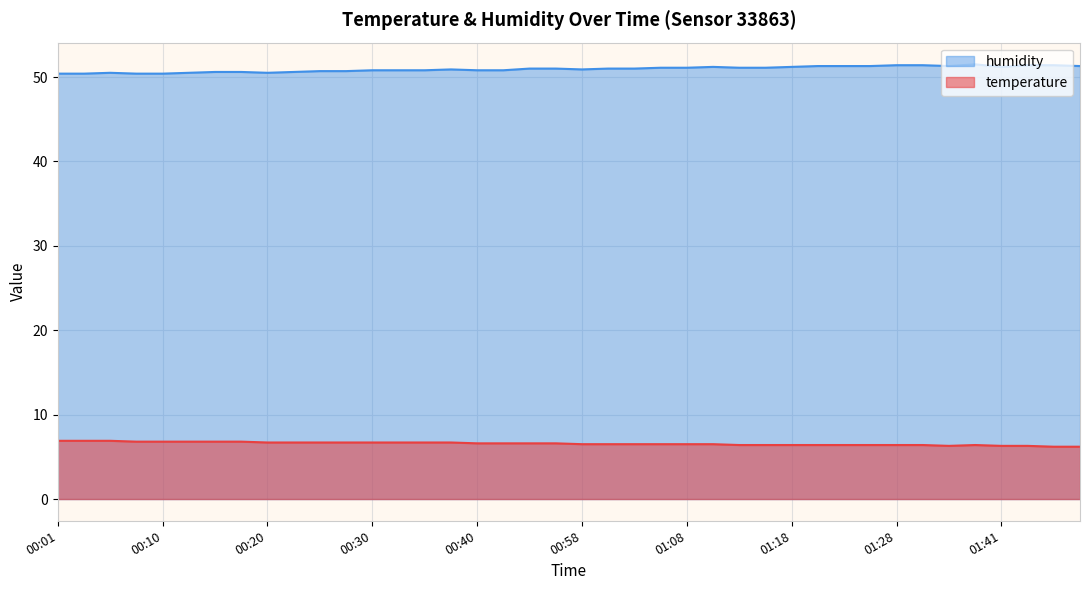

What is the maximum value for temperature?

6.9